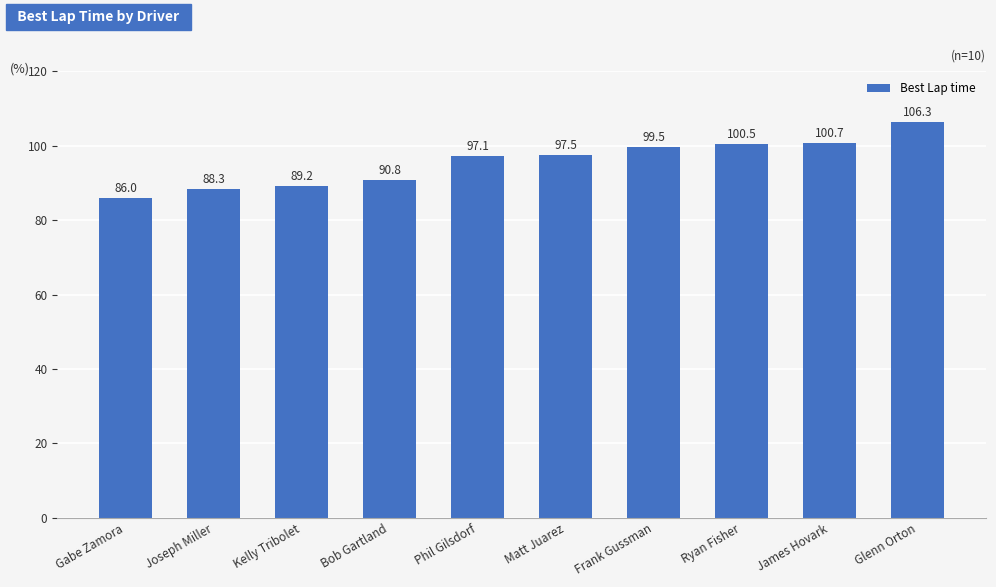

At which label is the value closest to 96?

Phil Gilsdorf